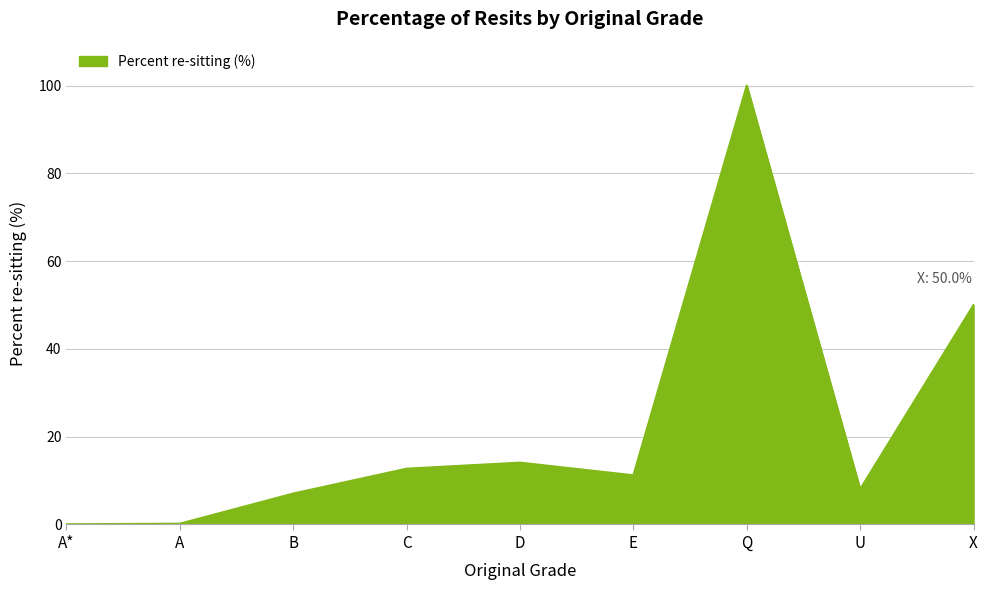

Where is the data nearest to the value 50?

X